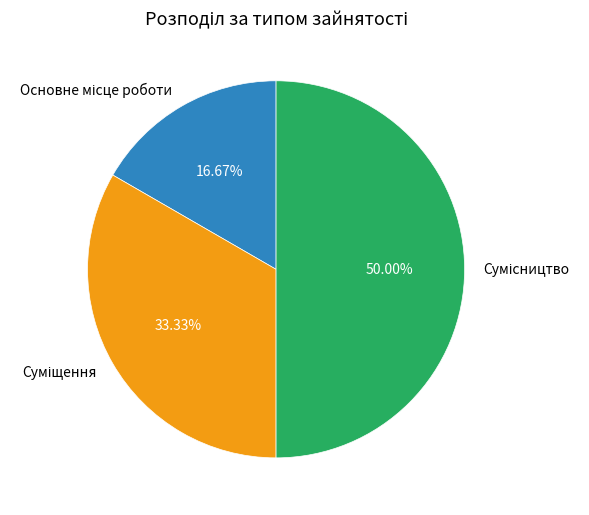

What is the smallest slice in the pie chart?

Основне місце роботи